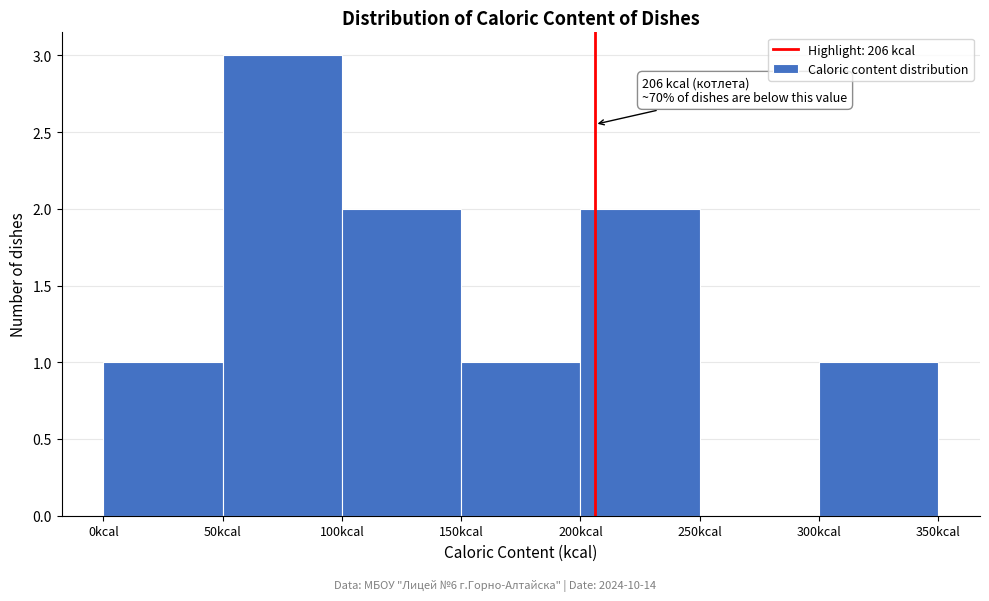

Over which range of the x-axis is the bar tallest?

50 to 100